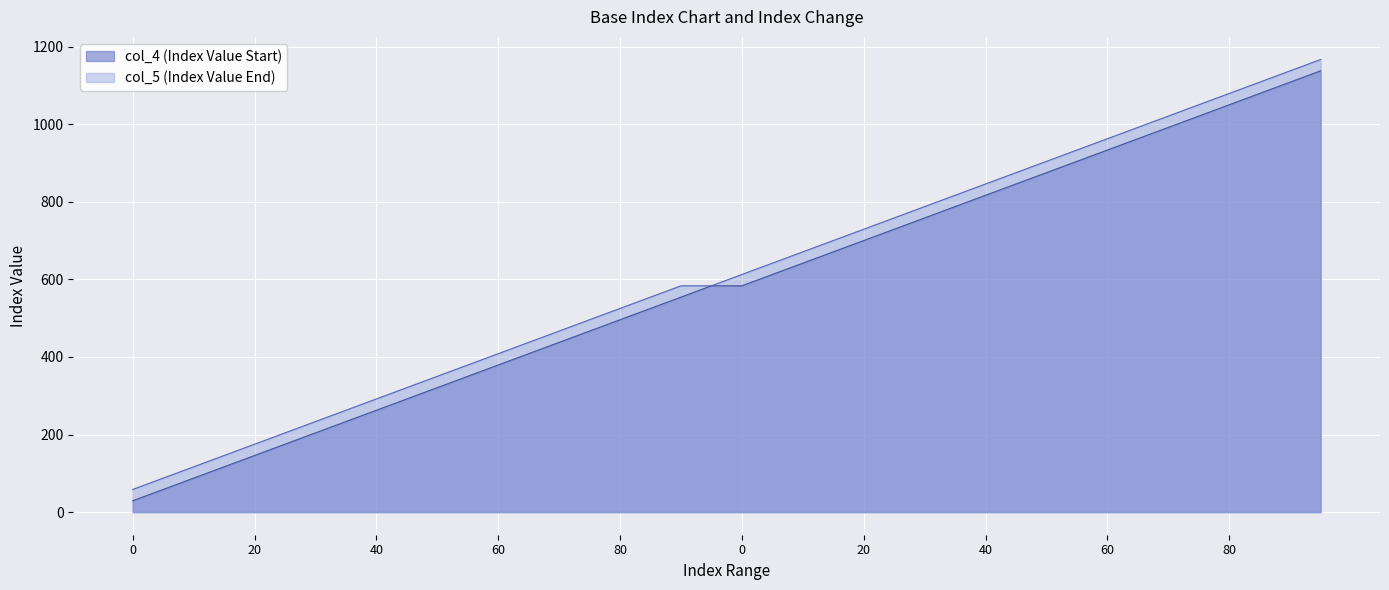

At which label is col_4 (Index Value Start) closest to 583?

95